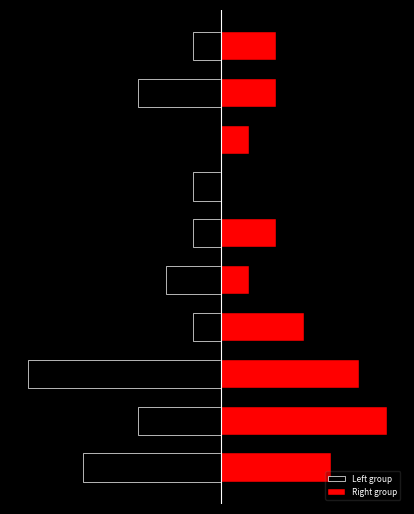

What is the approximate value of Left group at 6?

-1